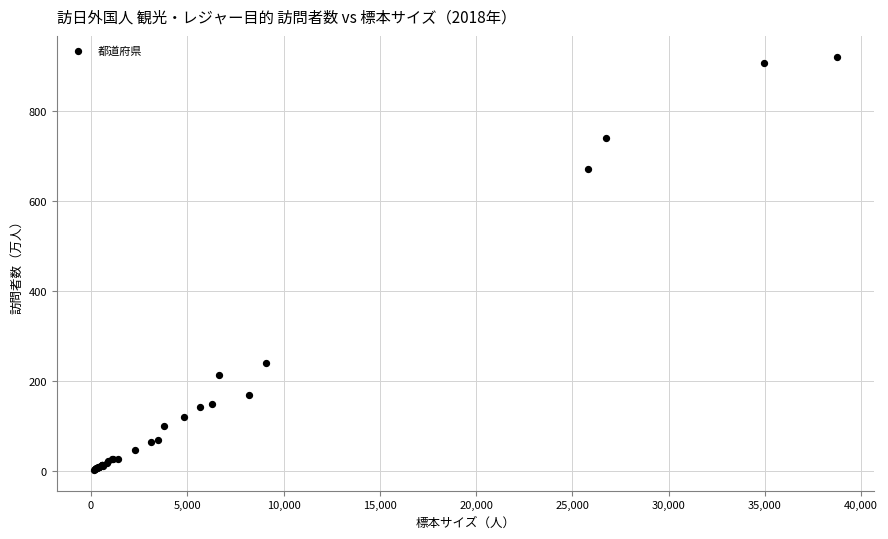

What Y value in the scatter plot is closest to 461?

670.4